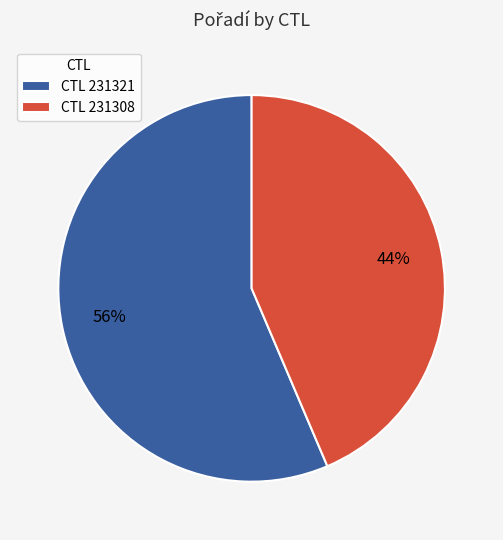

Rank the categories by value from highest to lowest.

CTL 231321, CTL 231308